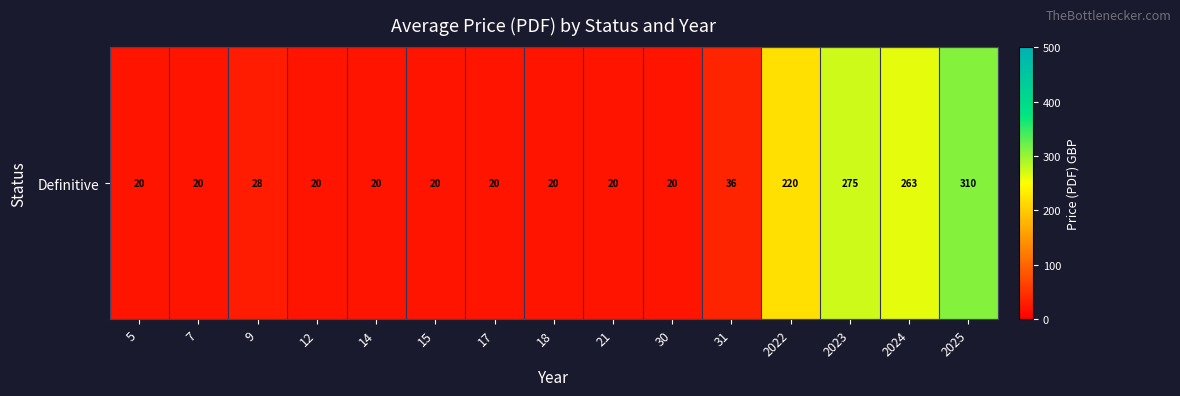

How many values exceed 20?

6